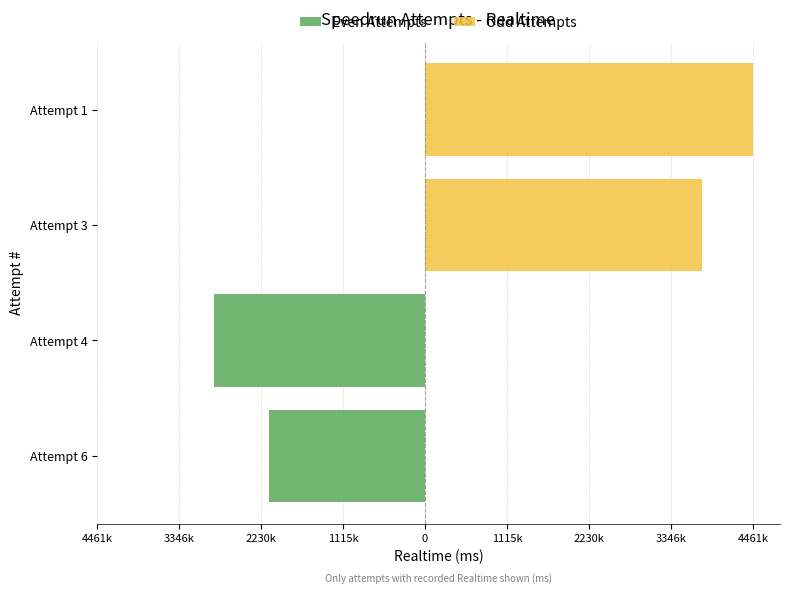

What position from the left is 1115k?

4